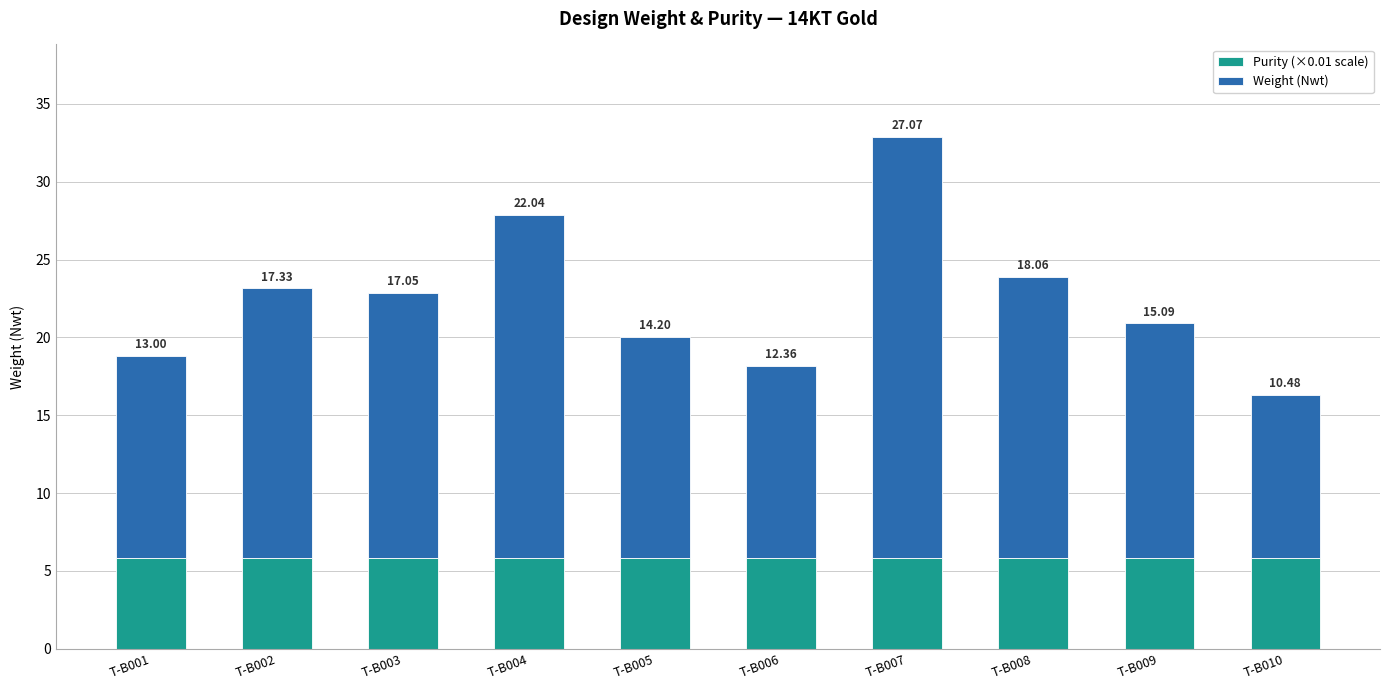

At which category is the sum across all series the highest?

T-B007